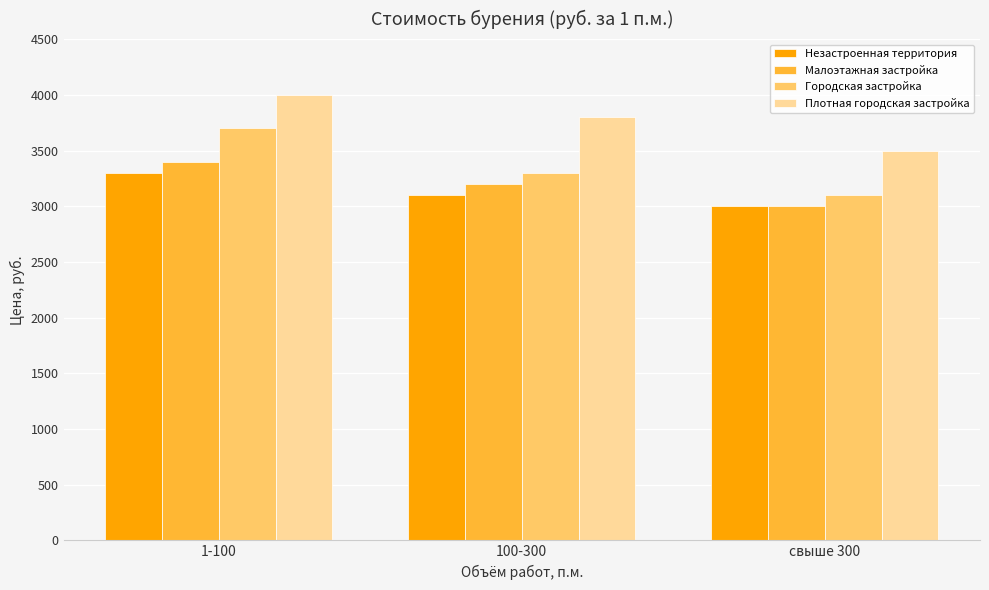

At which label does Малоэтажная застройка first exceed 3200?

1-100